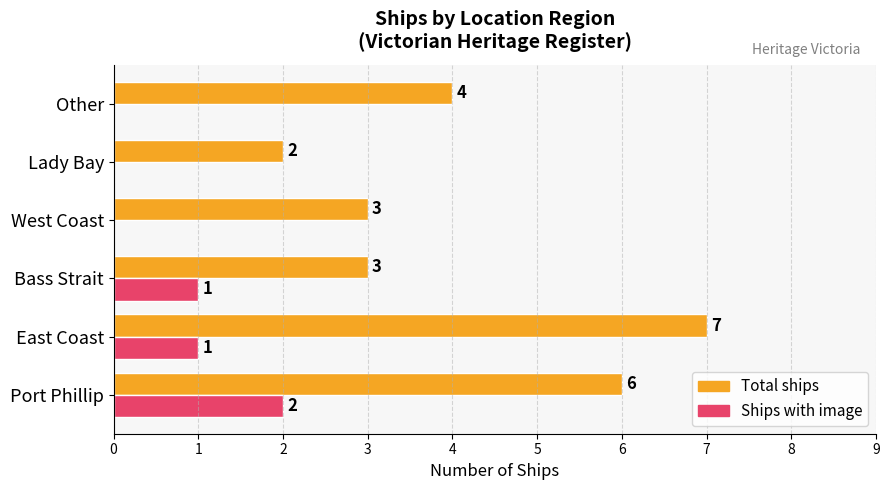

What is the approximate value of Total ships at West Coast?

3